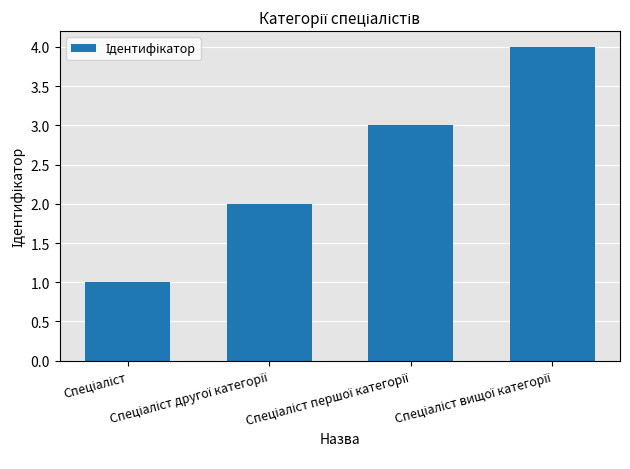

What is the greatest value displayed?

4